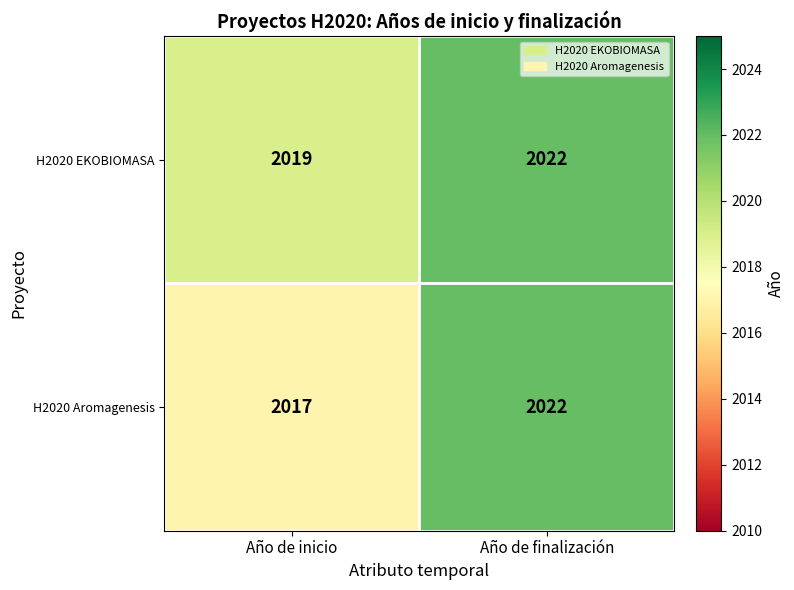

List the series in order of their overall mean, lowest first.

H2020 Aromagenesis, H2020 EKOBIOMASA